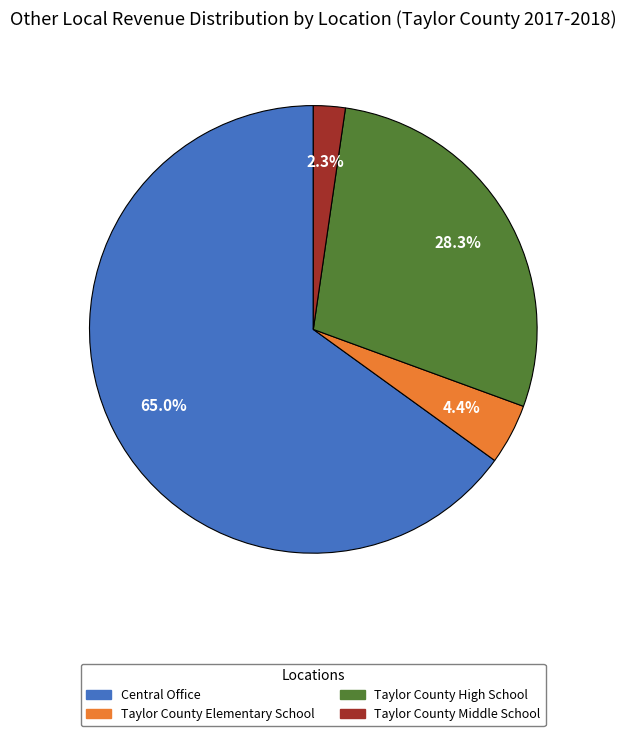

What percentage is the Taylor County High School slice, to the nearest percent?

28%